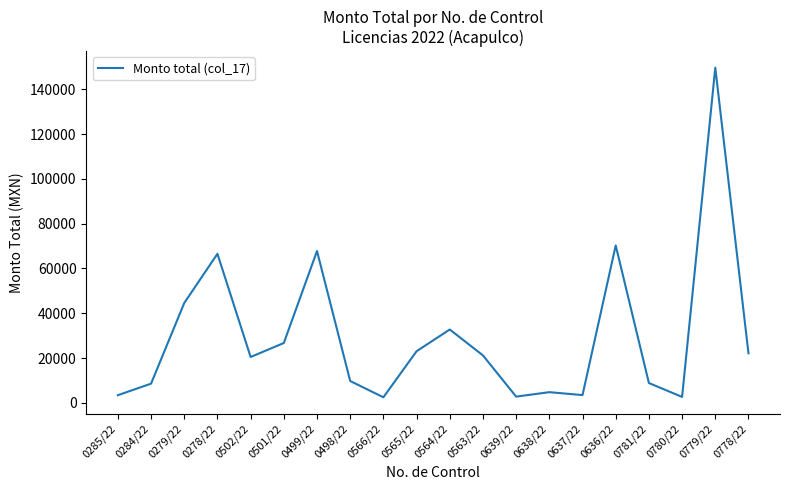

At which category does the chart reach its peak across all series?

0779/22